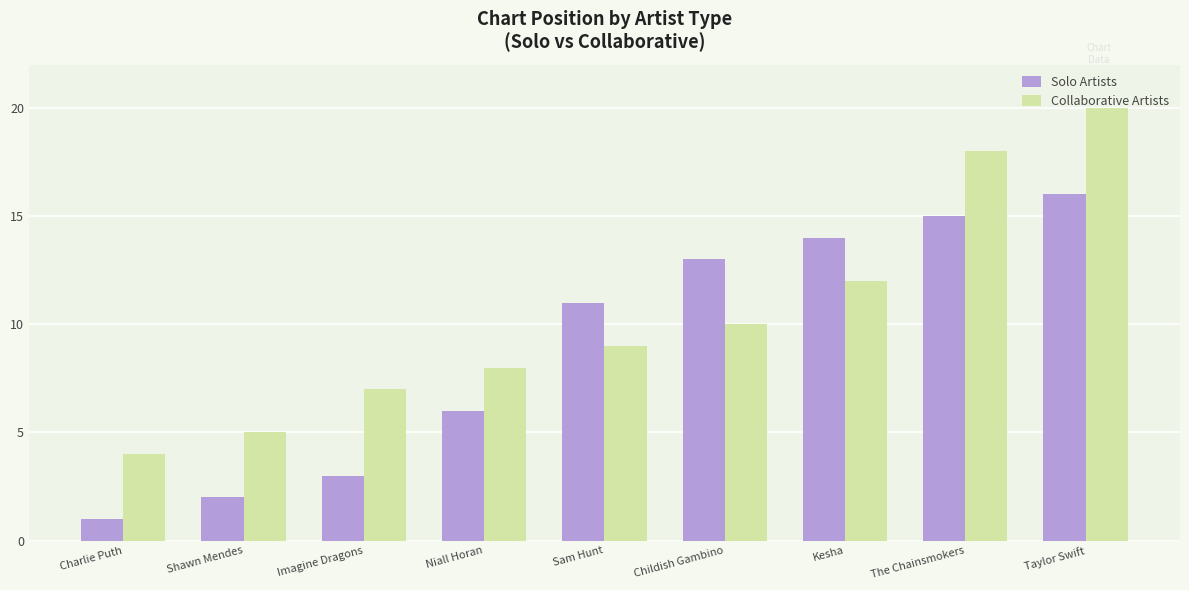

Which series has the largest total across all categories?

Collaborative Artists